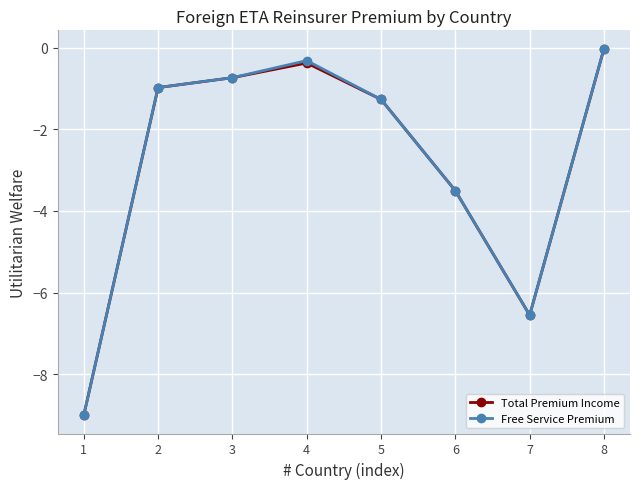

What is the difference between the Total Premium Income values at 7 and 2?

5.6